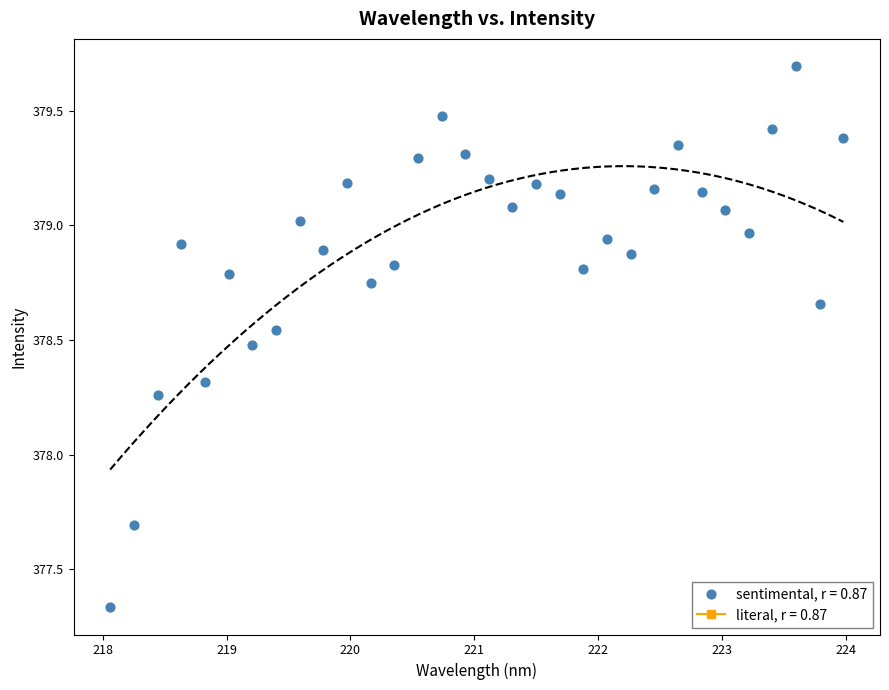

What is the range of Y values (max minus min)?

2.4